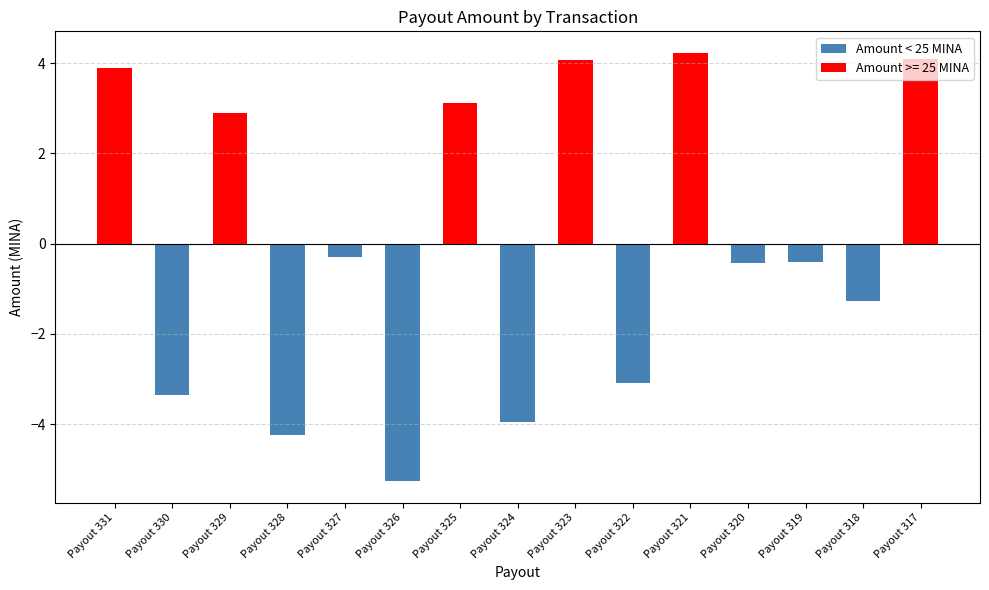

What is the maximum value shown in the chart?

4.2